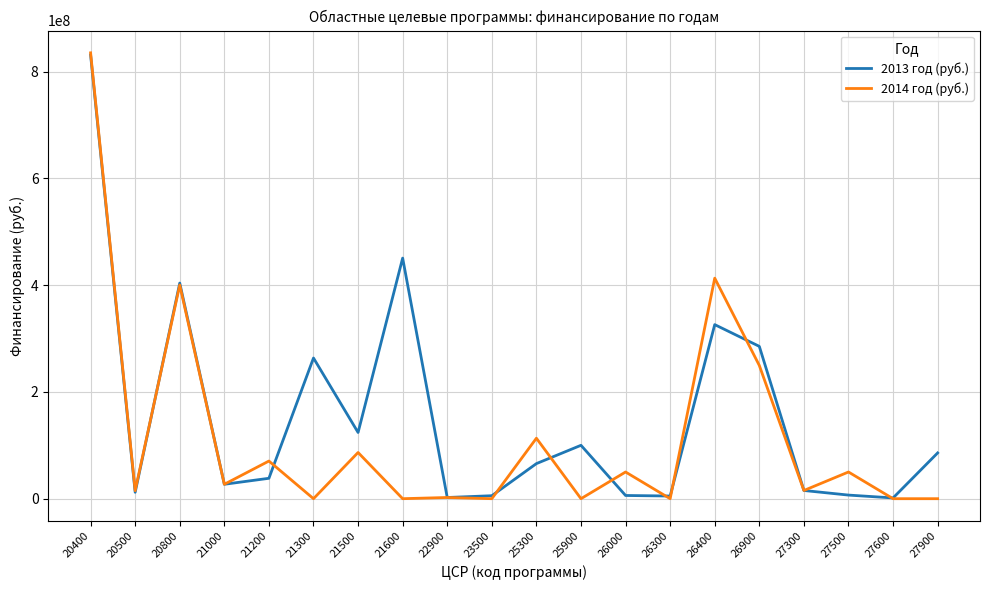

Rank the series at 25900 from lowest to highest value.

2014 год (руб.), 2013 год (руб.)